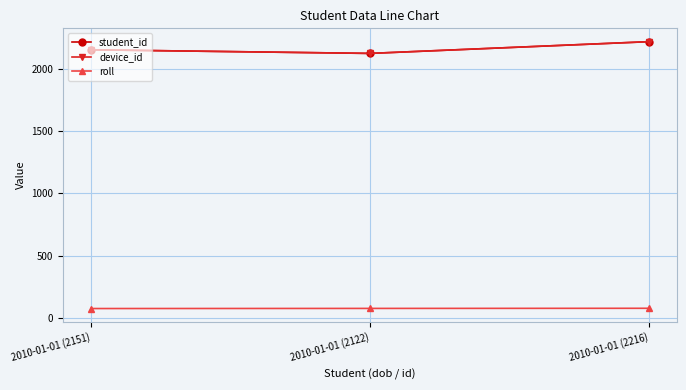

Is this an area chart (filled region under the line)?

No